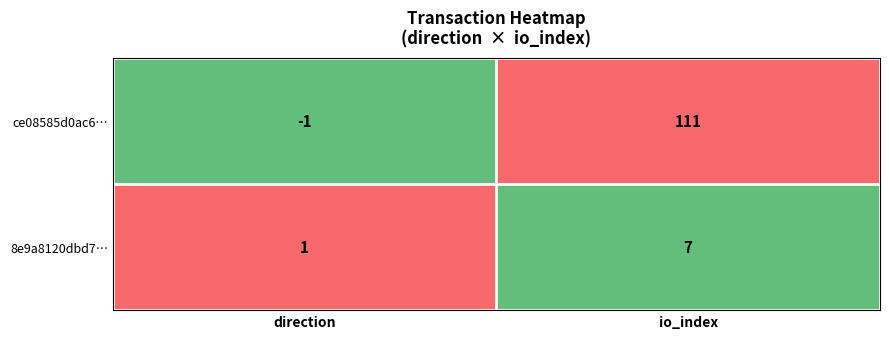

Between direction and io_index, which series saw the biggest shift?

ce08585d0ac6…